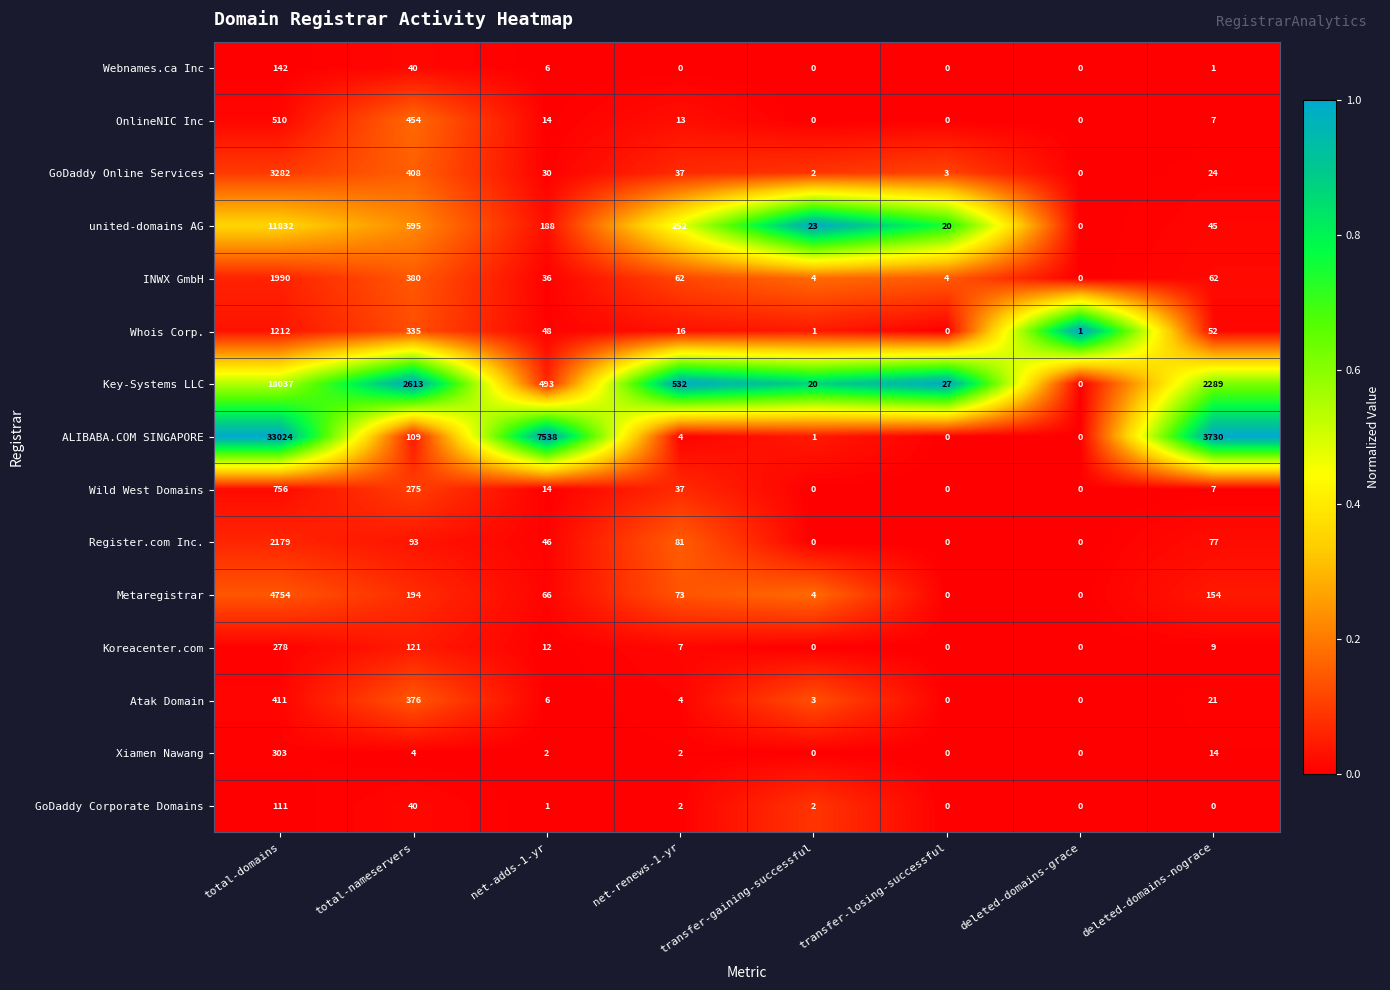

What is the average value of the GoDaddy Corporate Domains series?

20